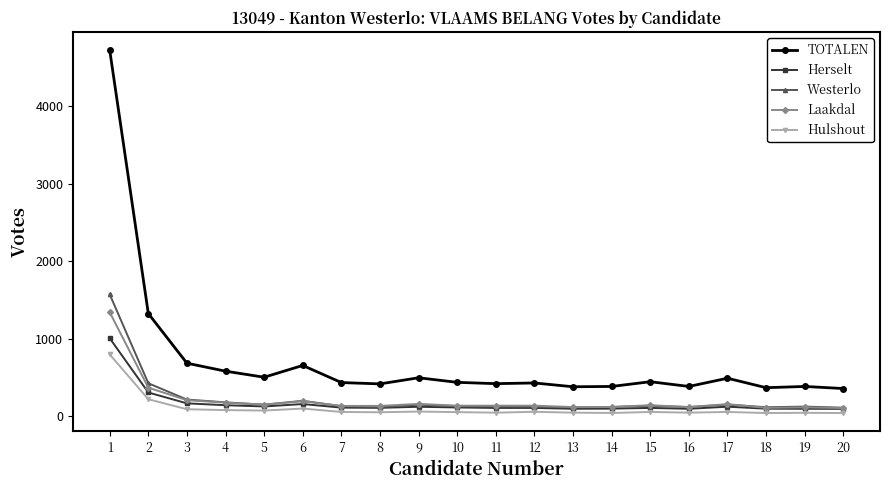

The value of Herselt at 12 is 109. True or false?

True